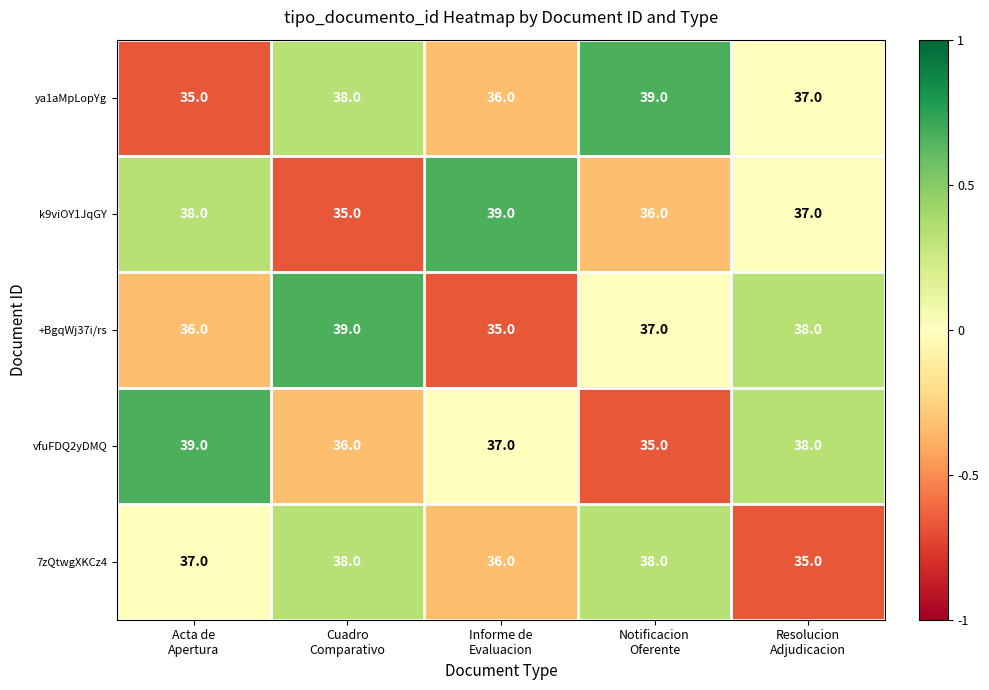

What is the lowest value of the k9viOY1JqGY series?

35